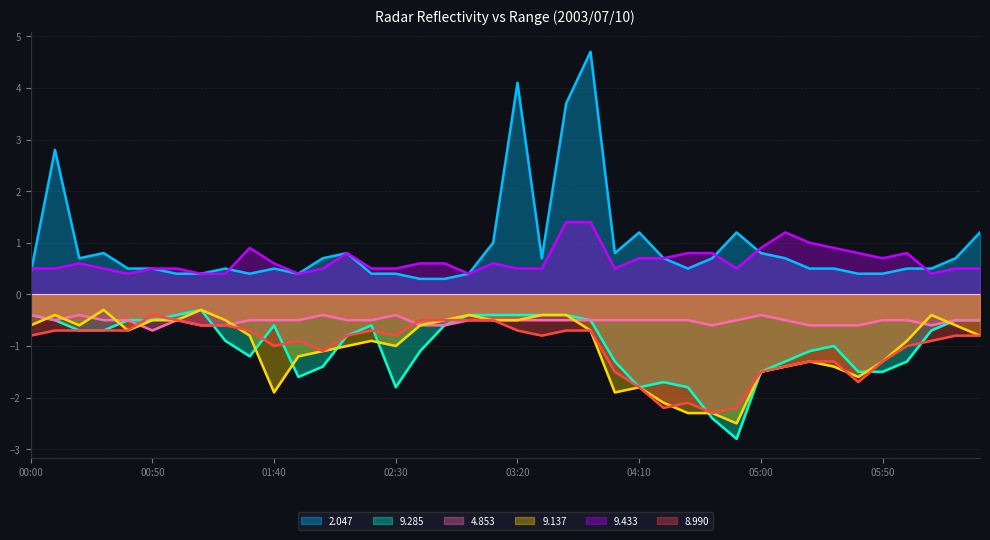

True or false: 8.990 and 9.433 intersect in this chart.

False